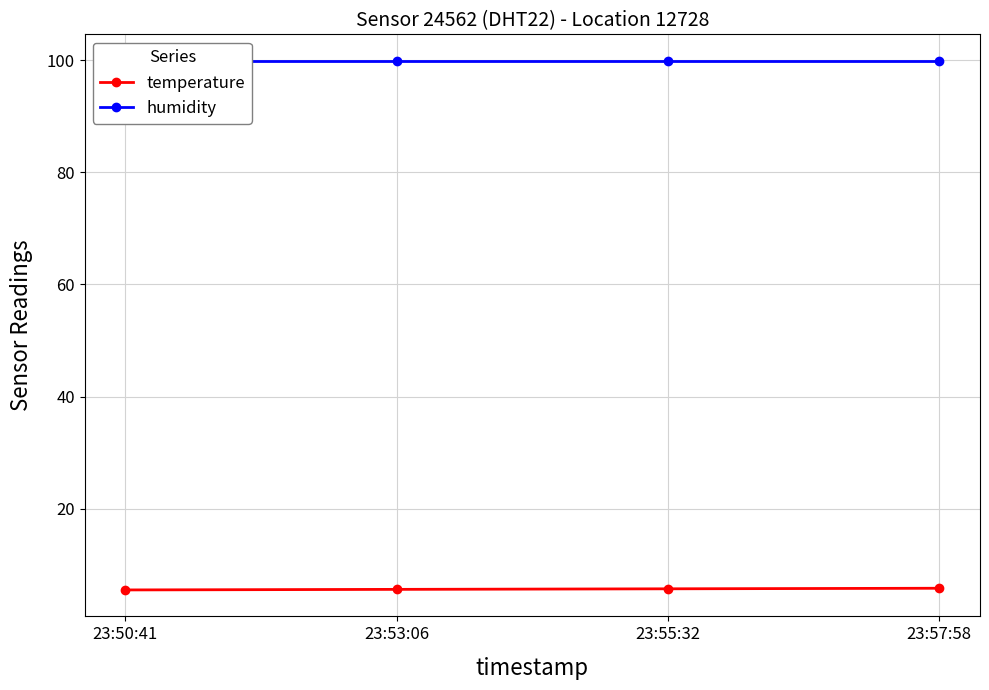

List the series in order of their peak value, highest first.

humidity, temperature